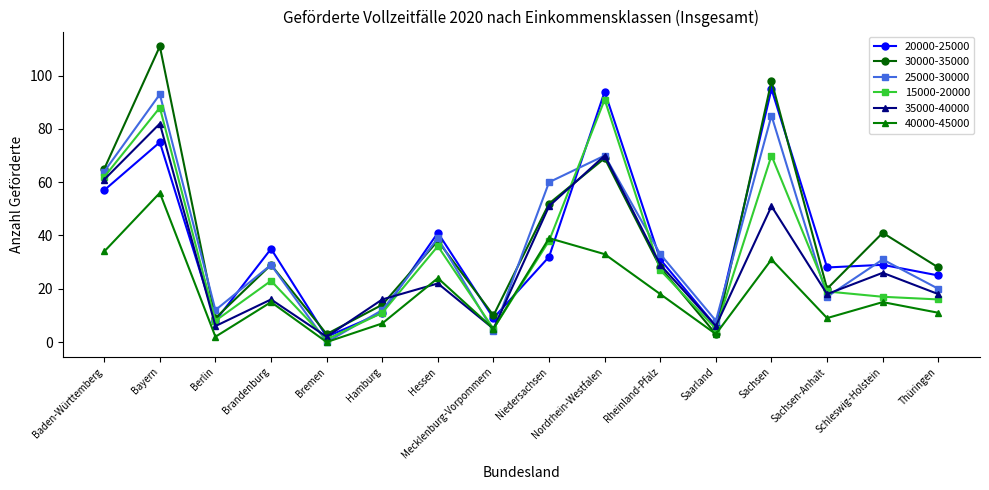

Where do 40000-45000 and 20000-25000 first cross each other?

Mecklenburg-Vorpommern and Niedersachsen